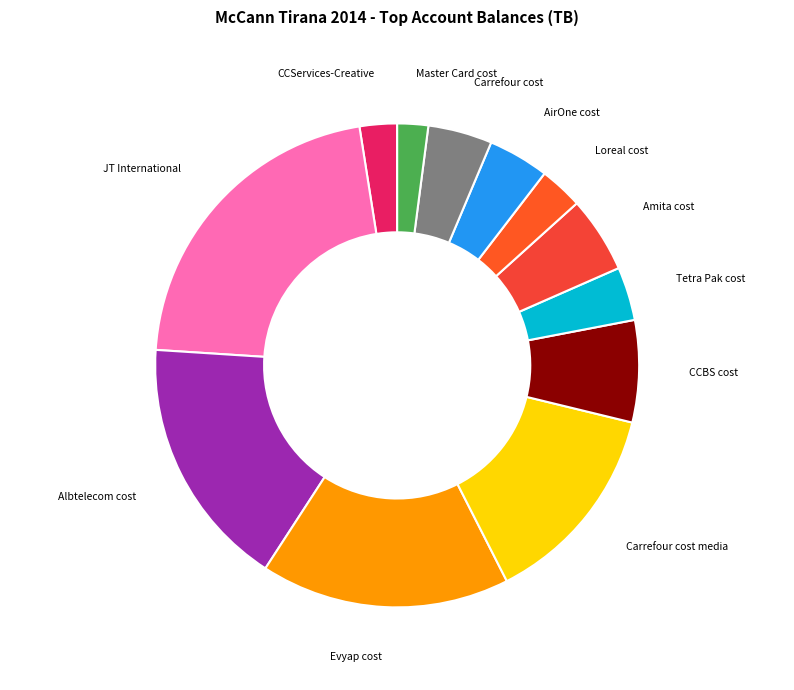

The Albtelecom cost slice represents 2% of the pie. True or false?

False